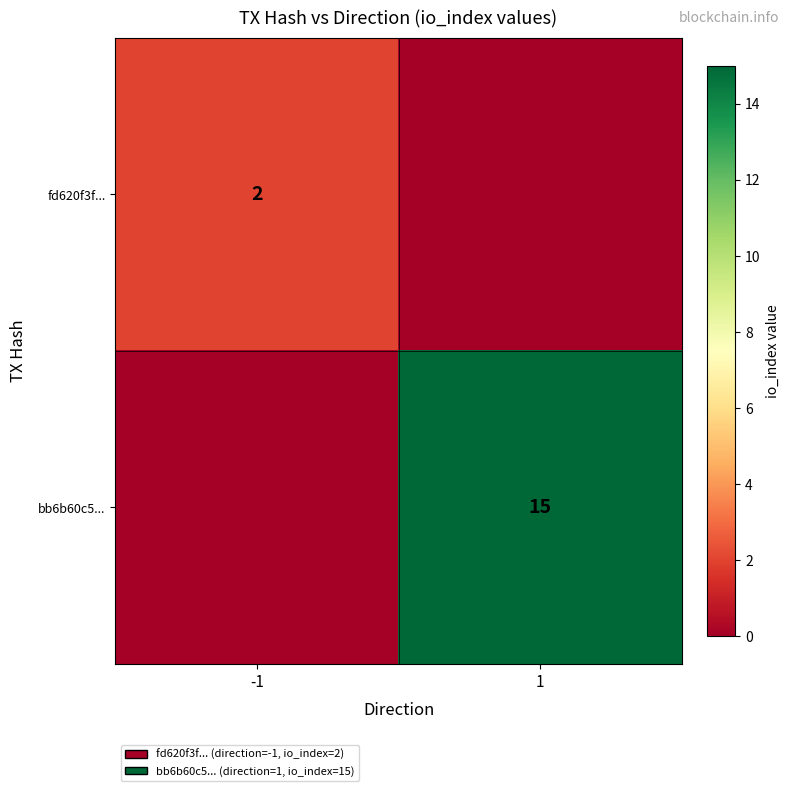

True or false: bb6b60c5... has a value of 3 at 1.

False